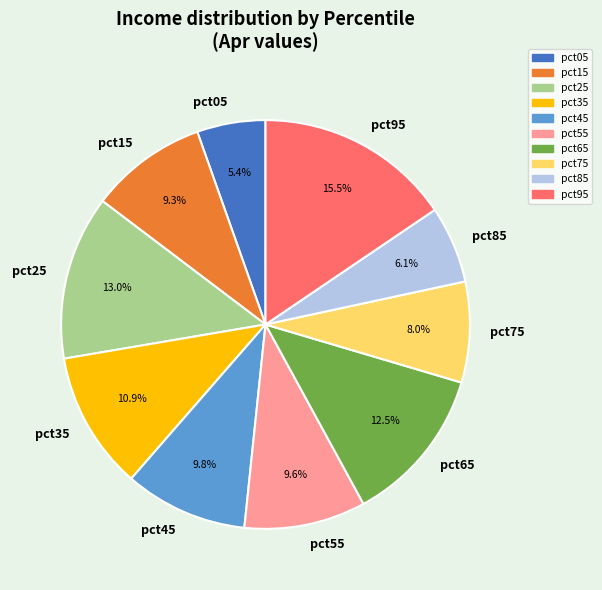

How much of the chart is everything except pct15?

90.7%